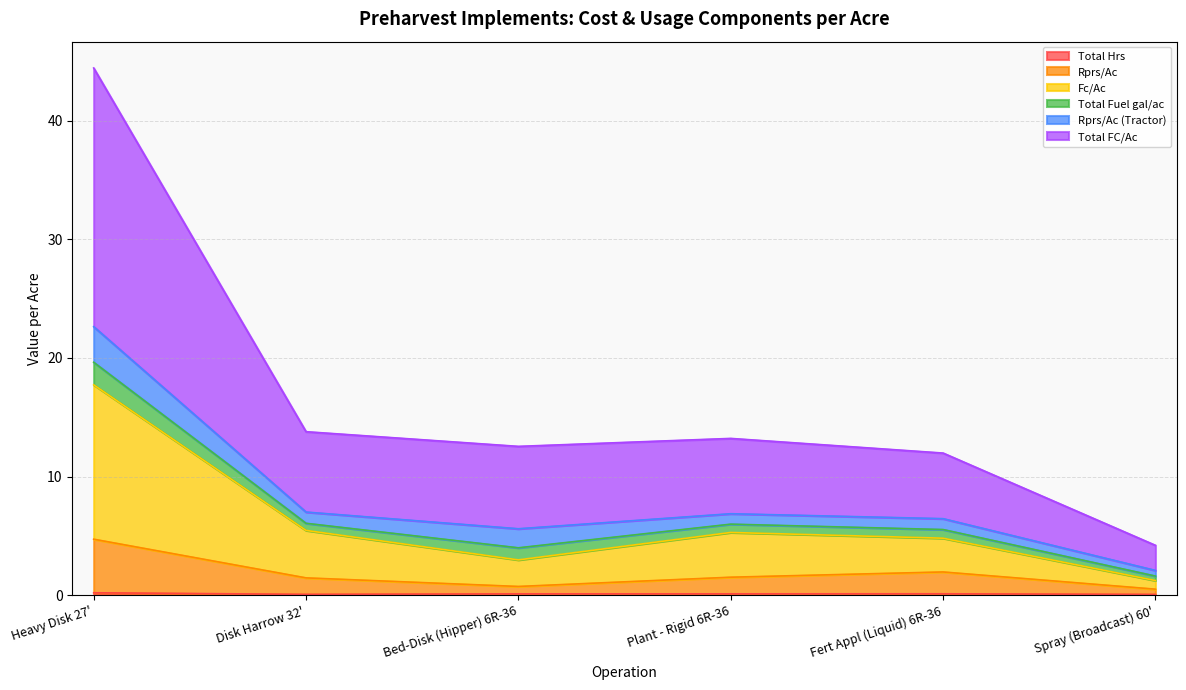

At which category is the sum across all series the highest?

Heavy Disk 27'